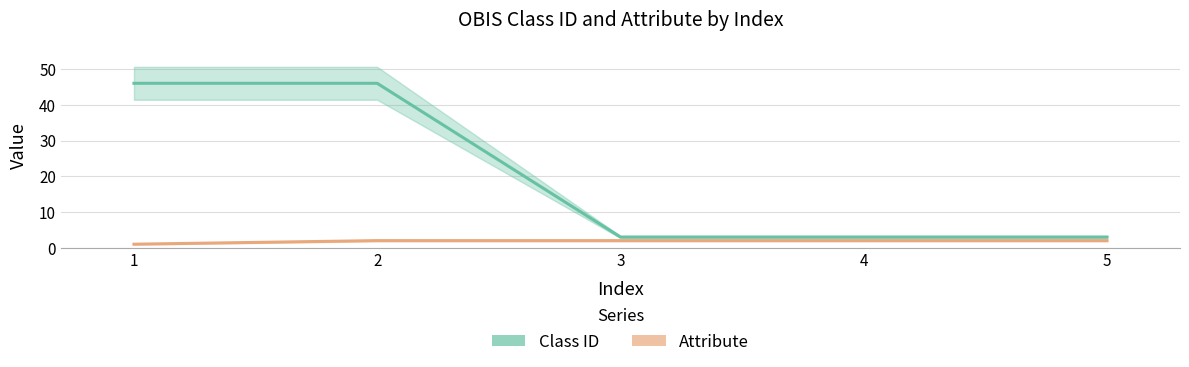

True or false: Class ID has more than 1 points higher than both neighbors.

False